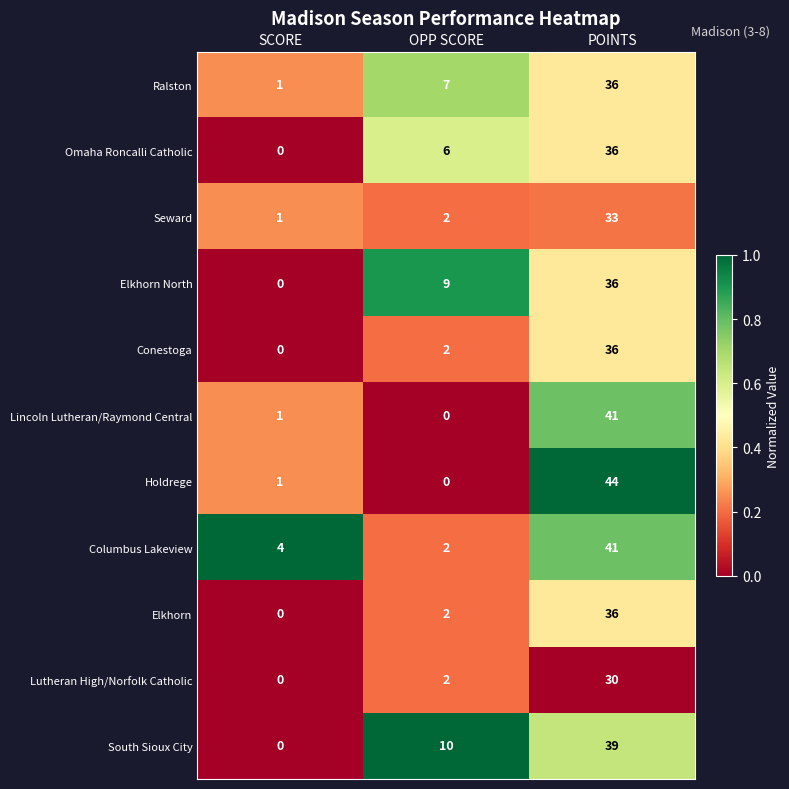

Between OPP SCORE and POINTS, which series saw the biggest shift?

Holdrege